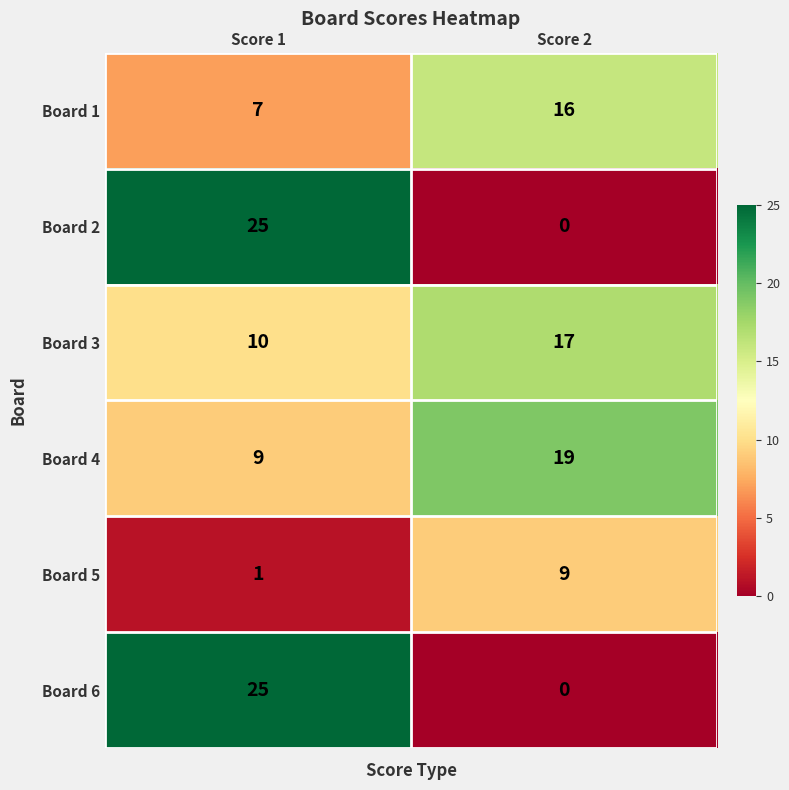

What is the sum of all Board 1 values?

23